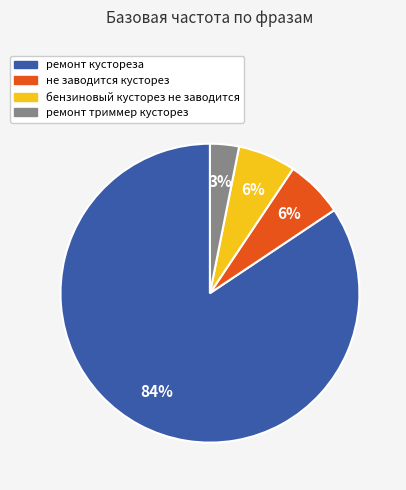

How many slices are in this pie chart?

4